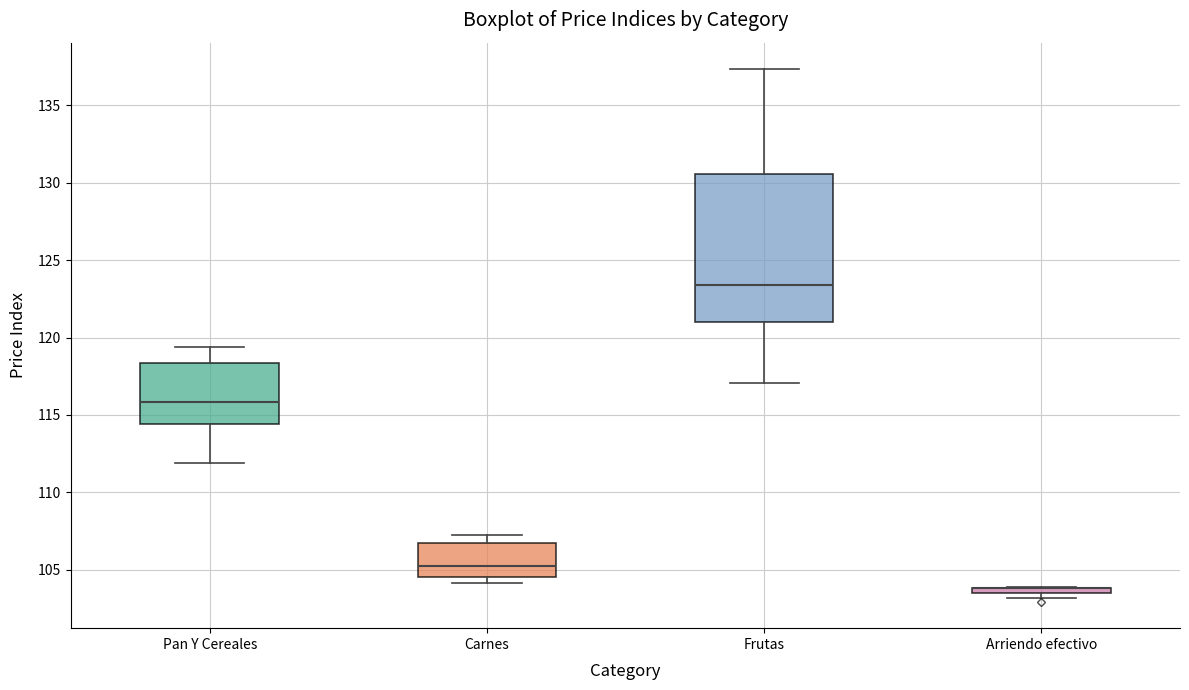

Where is the lower edge of the box for Arriendo efectivo on the y-axis? The values are not printed on the chart, so give them approximately, as read against the axis.

103.5